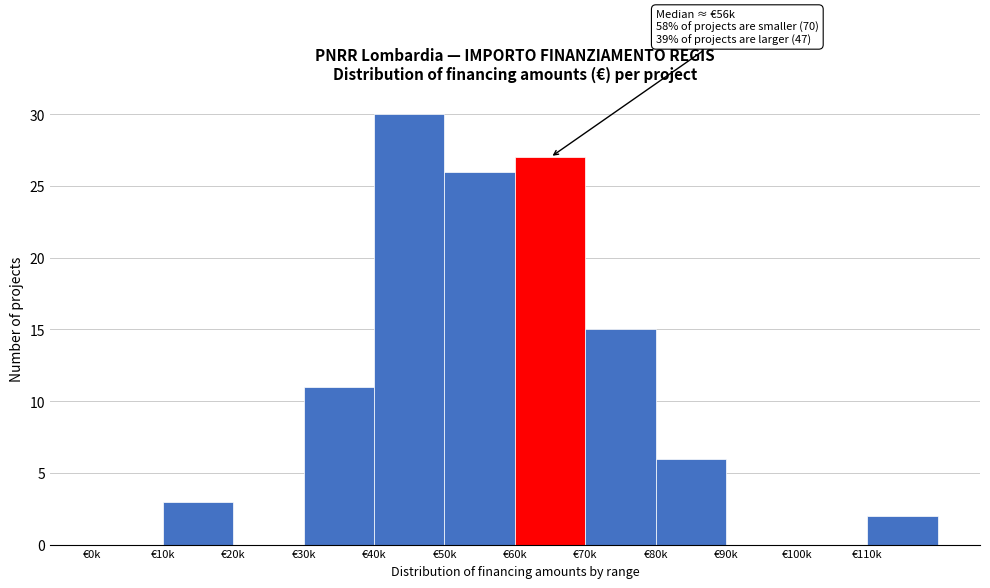

Reading left to right, list all the values displayed in this chart.

€0k=0	€10k=3	€20k=0	€30k=11	€40k=30	€50k=26	€60k=27	€70k=15	€80k=6	€90k=0	€100k=0	€110k=2